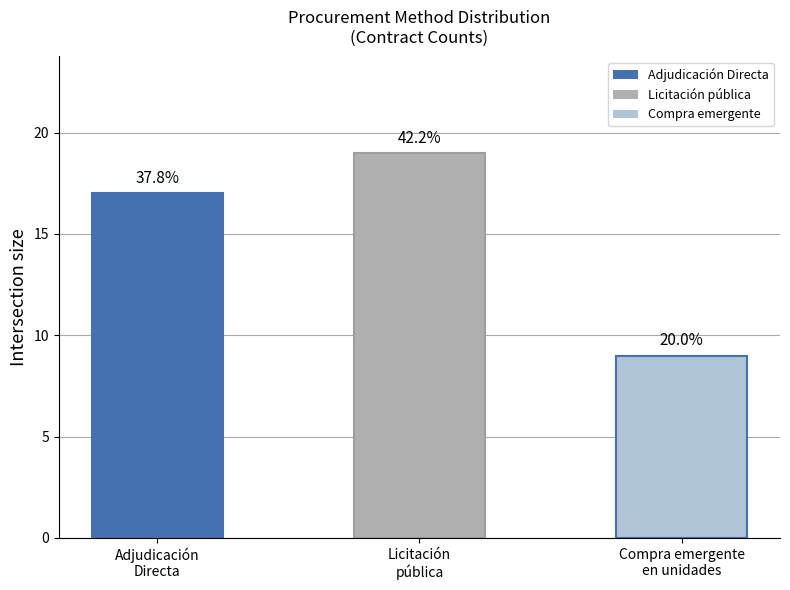

List the labels in order of value, largest first.

Licitación
pública, Adjudicación
Directa, Compra emergente
en unidades